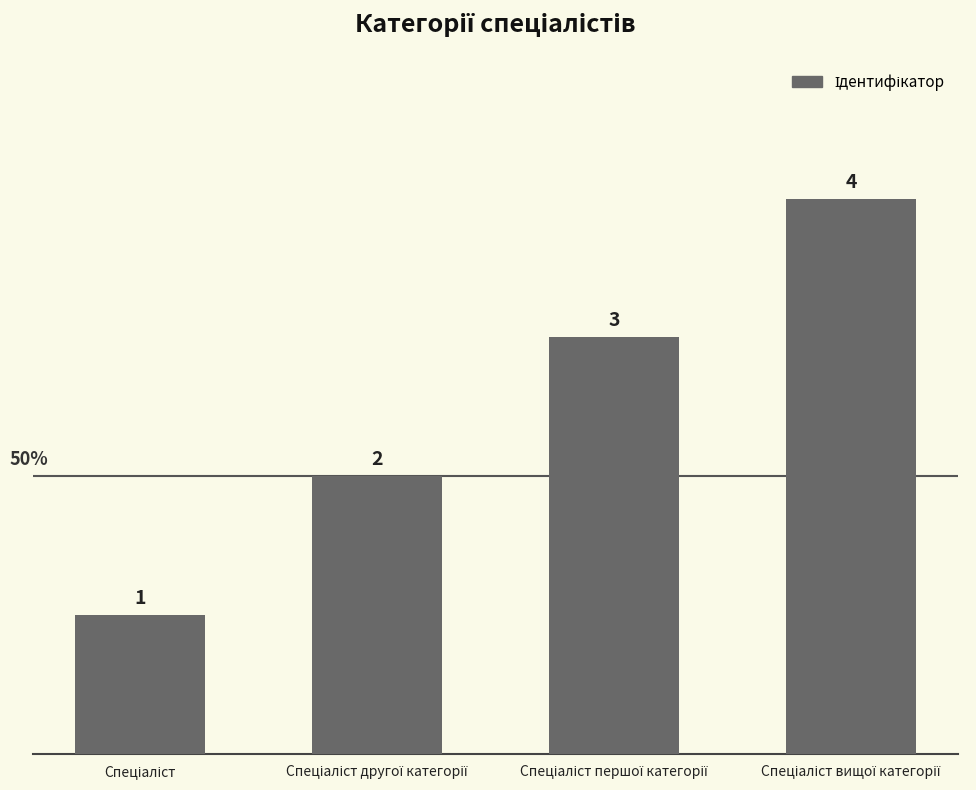

How many data points are less than 3?

2